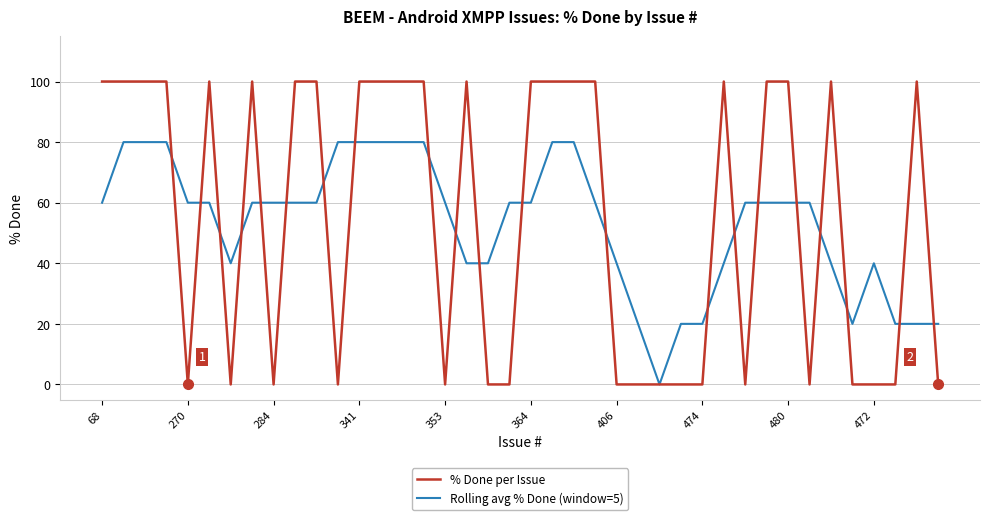

Is this an area chart (filled region under the line)?

No